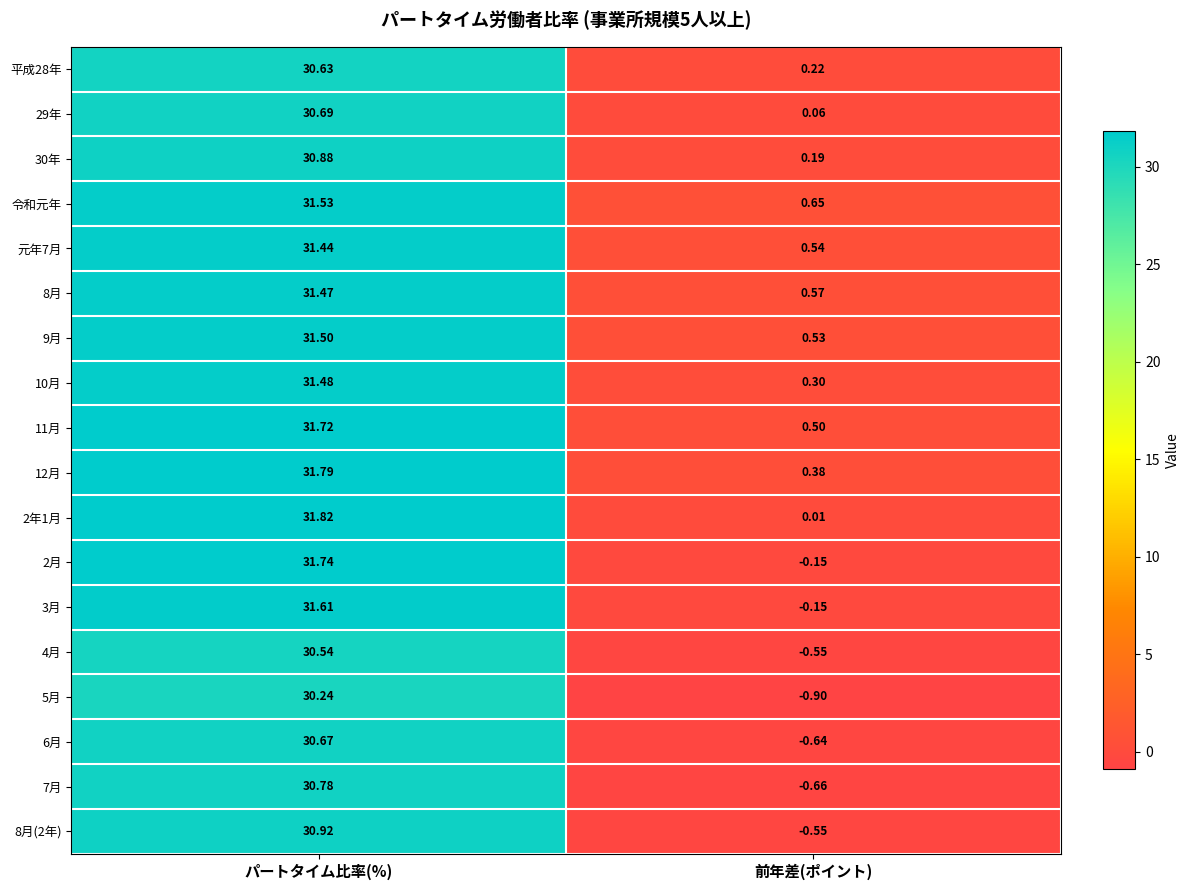

What is the minimum value shown in the chart?

-0.9